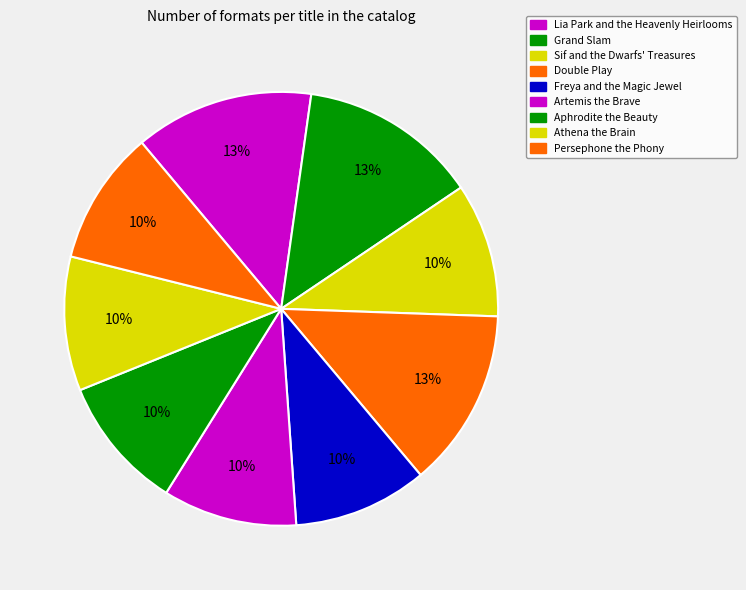

Is the sum of Freya and the Magic Jewel and Persephone the Phony greater than half?

No